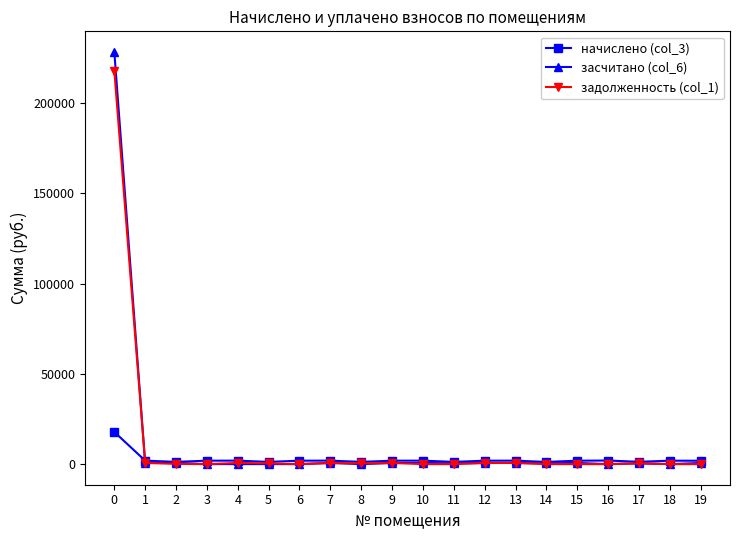

Rank the series by their maximum value, from highest to lowest.

засчитано (col_6), задолженность (col_1), начислено (col_3)